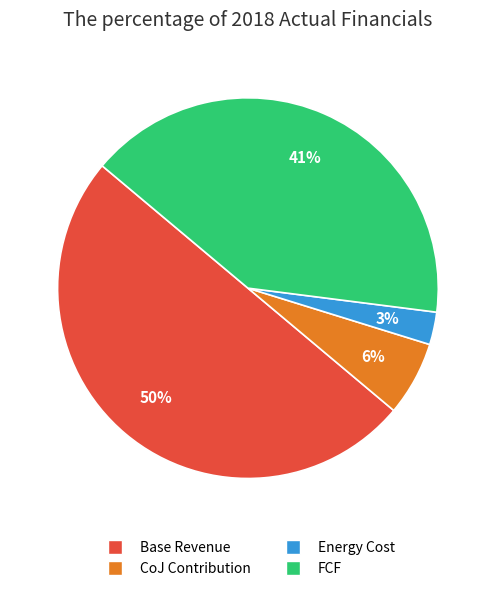

To the nearest percent, what is the difference between the largest and smallest slice percentages?

47%